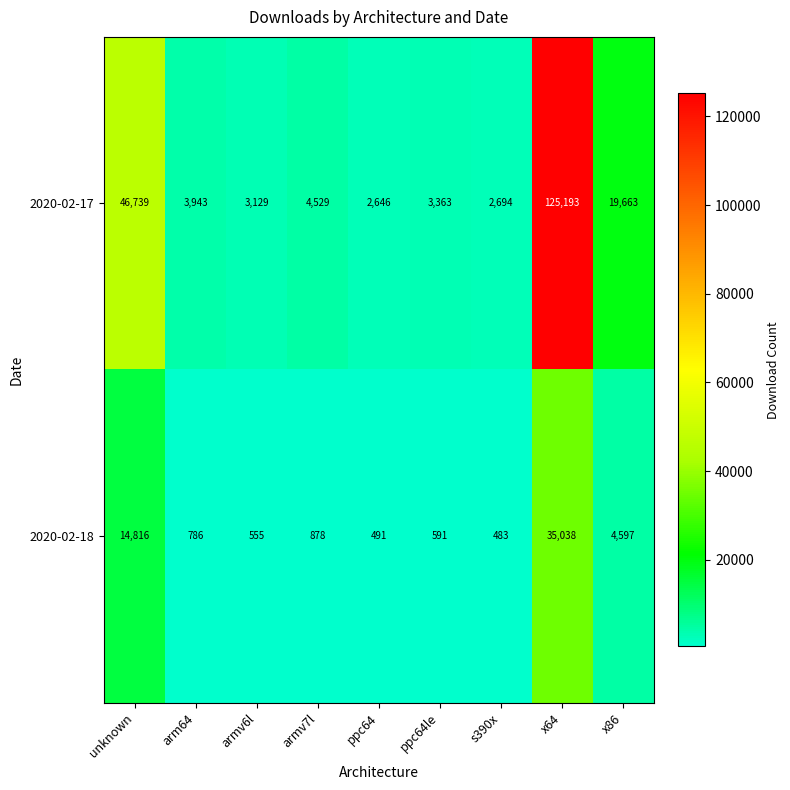

The 2020-02-18 series shows 35038 at x64. True or false?

True